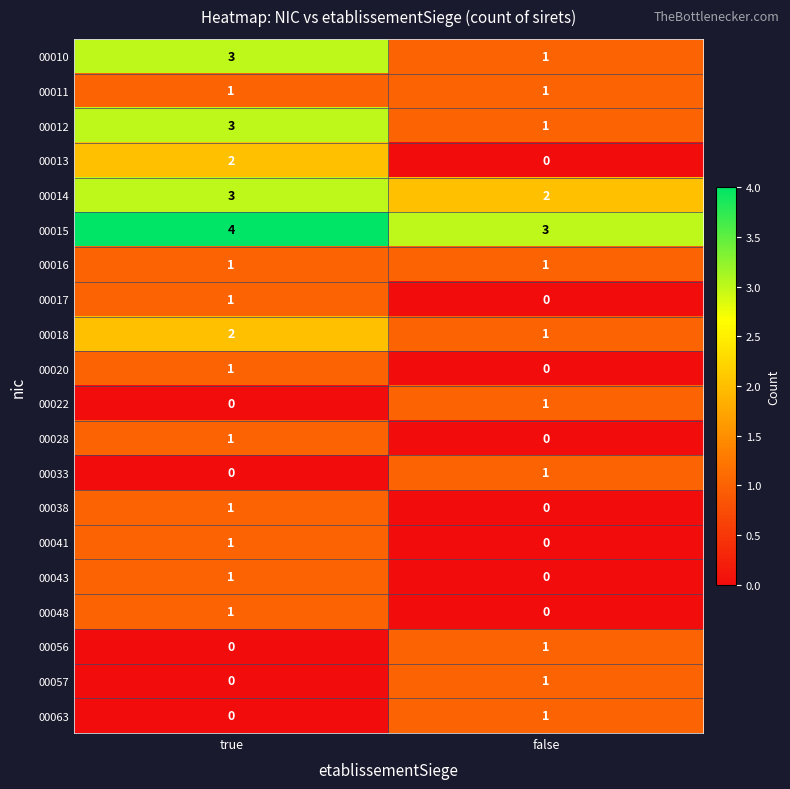

Which series has the largest total across all categories?

00015